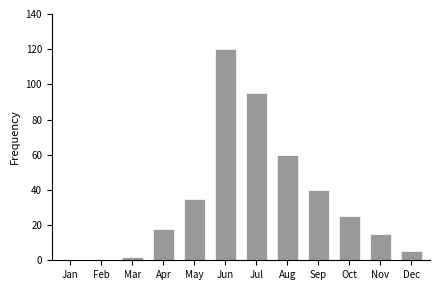

Reading left to right, list all the values displayed in this chart.

Jan=0	Feb=0	Mar=2	Apr=18	May=35	Jun=120	Jul=95	Aug=60	Sep=40	Oct=25	Nov=15	Dec=5